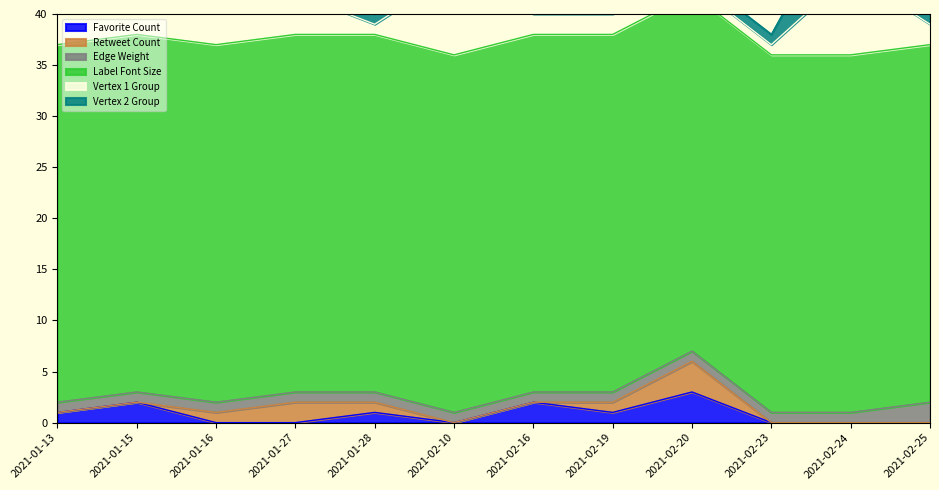

What is the difference between the maximum and minimum values in the Retweet Count series?

3